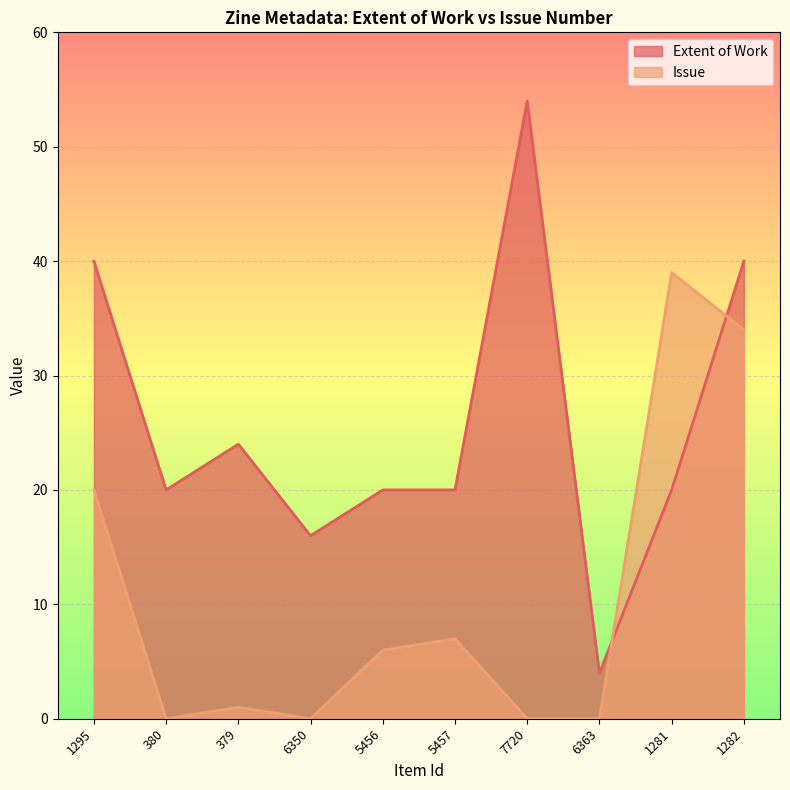

What is the difference between the second highest and minimum values in the Issue series?

34